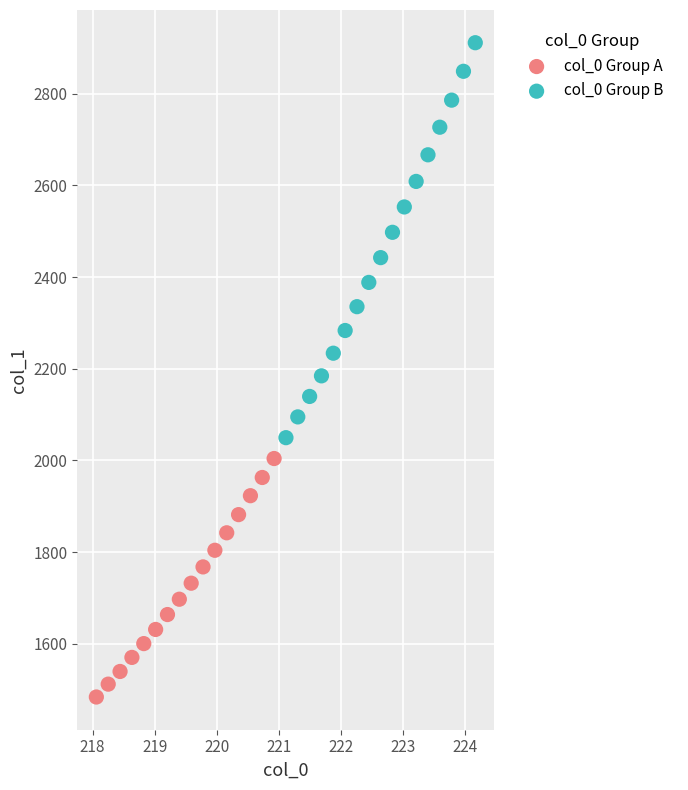

Which series contains the lowest Y value?

col_0 Group A